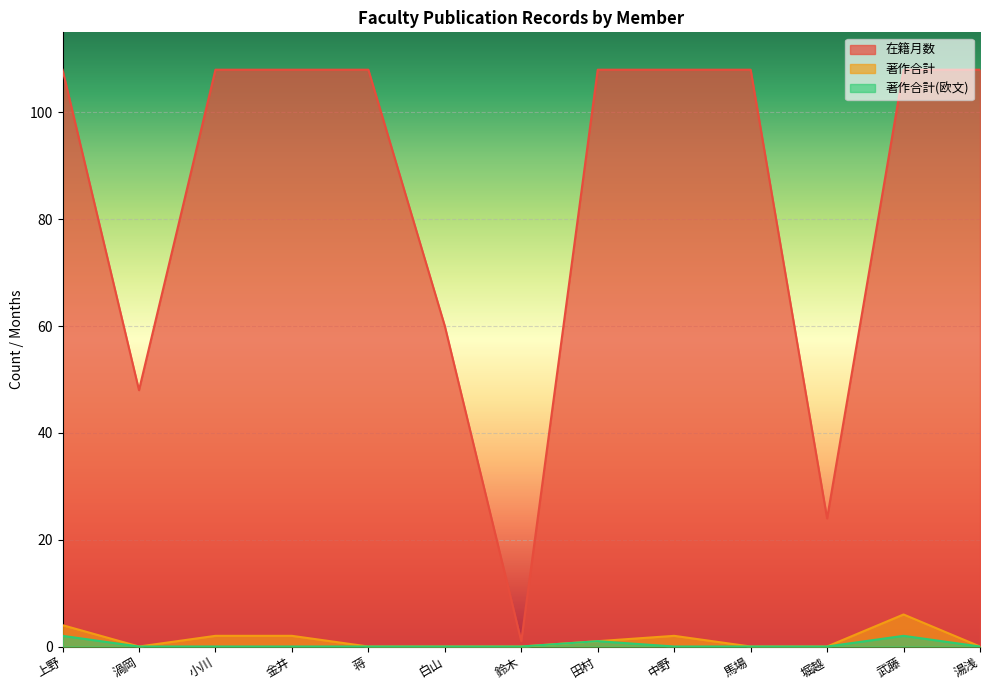

Which series has the widest spread of values?

在籍月数